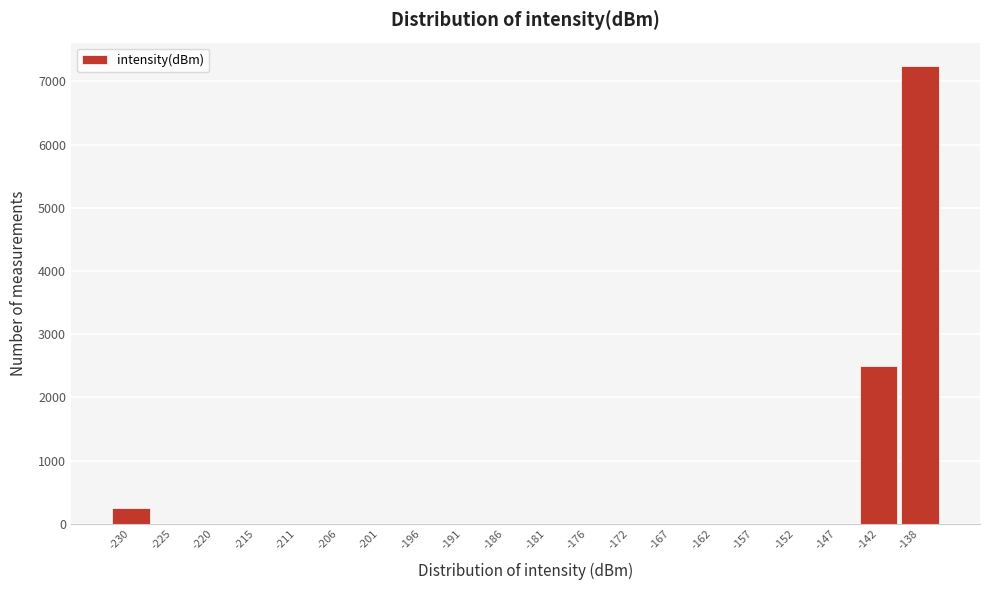

Reading left to right, extract all data points from this chart.

-230=250	-225=0	-220=0	-215=0	-211=0	-206=0	-201=0	-196=0	-191=0	-186=0	-181=0	-176=0	-172=0	-167=0	-162=0	-157=0	-152=0	-147=0	-142=2500	-138=7250